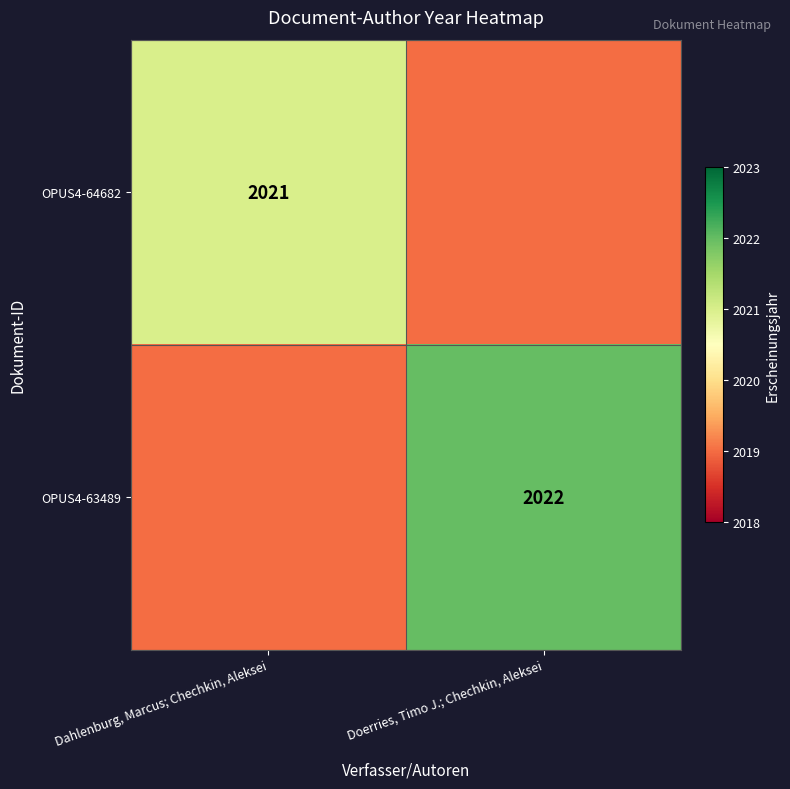

The value of OPUS4-64682 at Dahlenburg, Marcus; Chechkin, Aleksei is 2021. True or false?

True